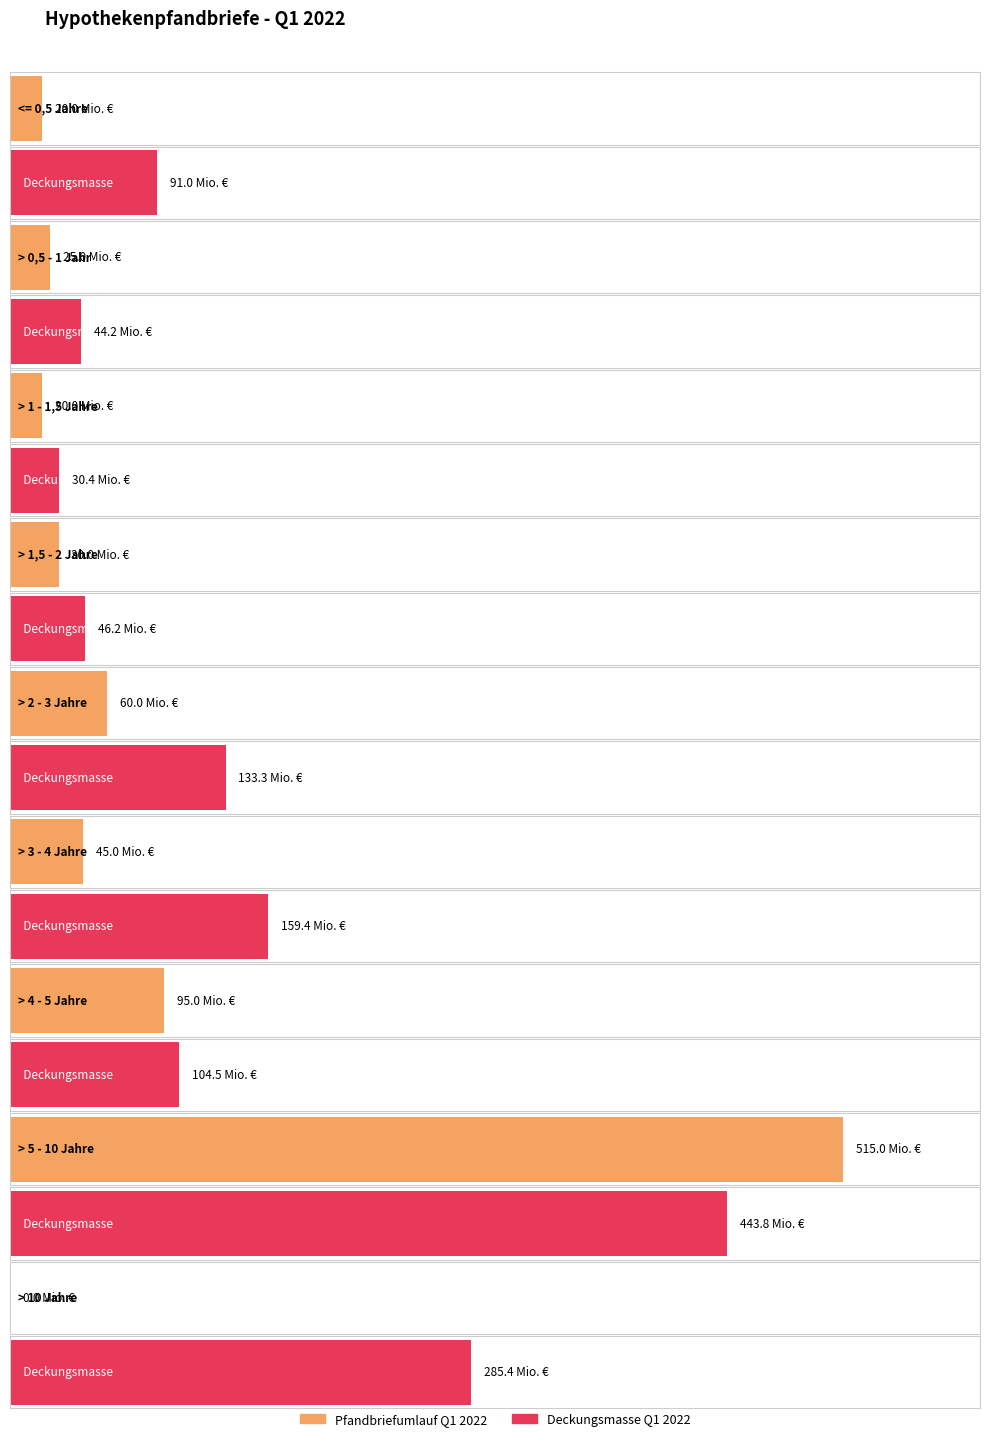

How many data points in Deckungsmasse Q1 2022 are above 104?

5